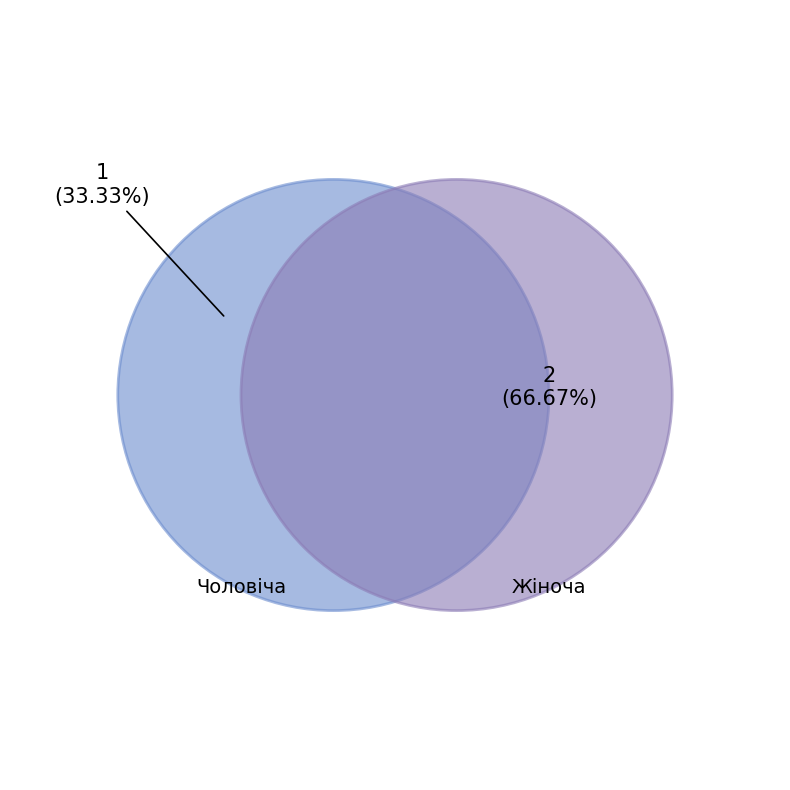

Does Чоловіча account for over 50% of the chart?

No